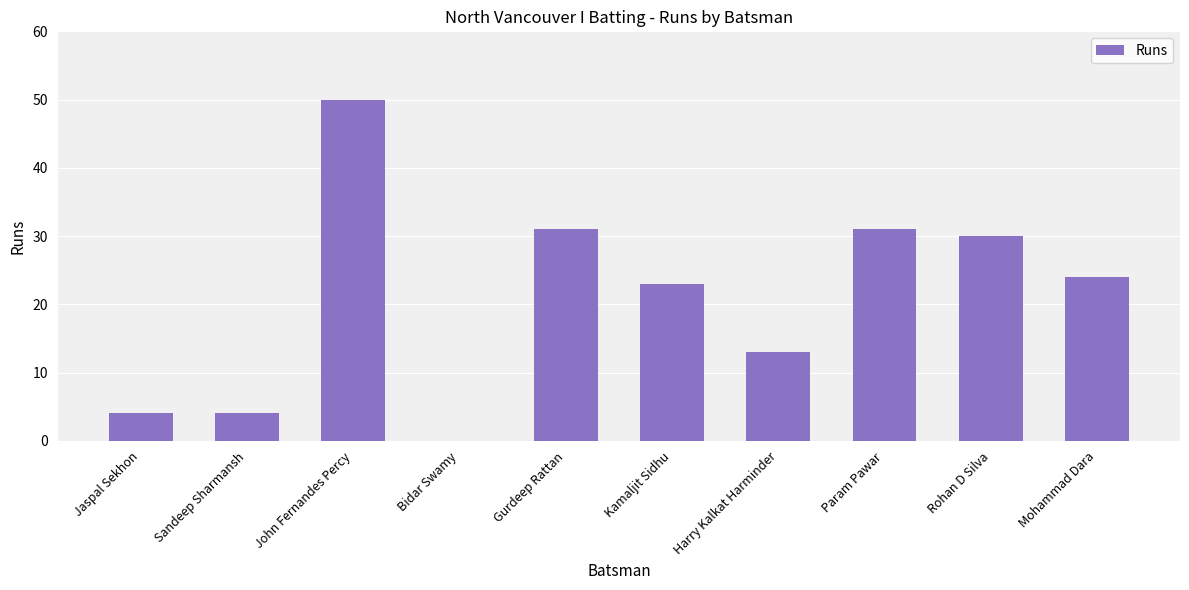

How many distinct data groups are displayed?

1